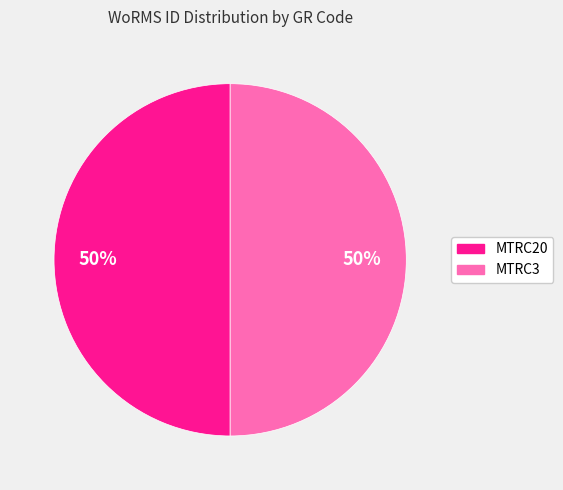

Is the sum of MTRC3 and MTRC20 greater than half?

Yes